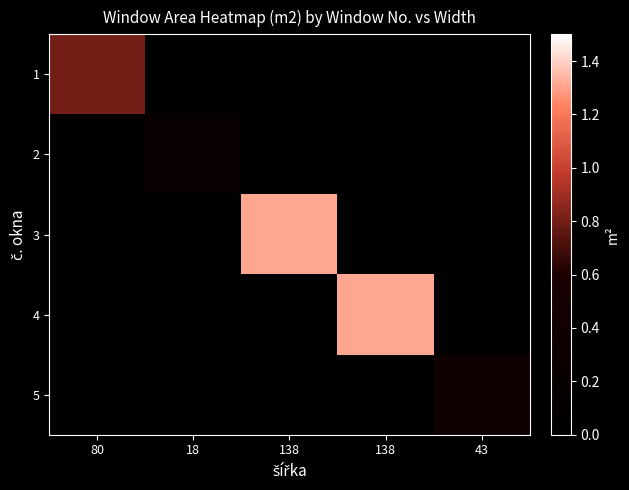

At how many categories does at least one series exceed 0?

5